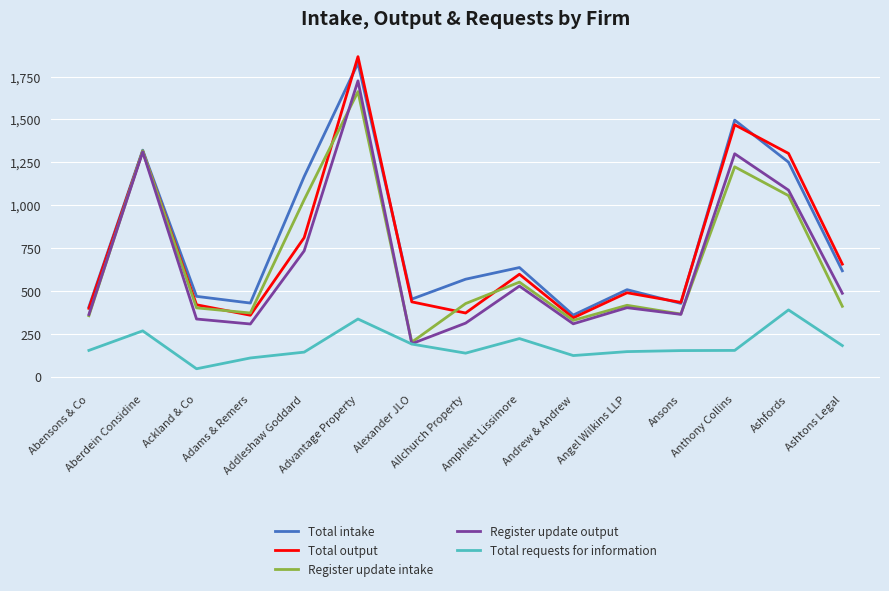

True or false: Total intake and Total requests for information intersect in this chart.

False